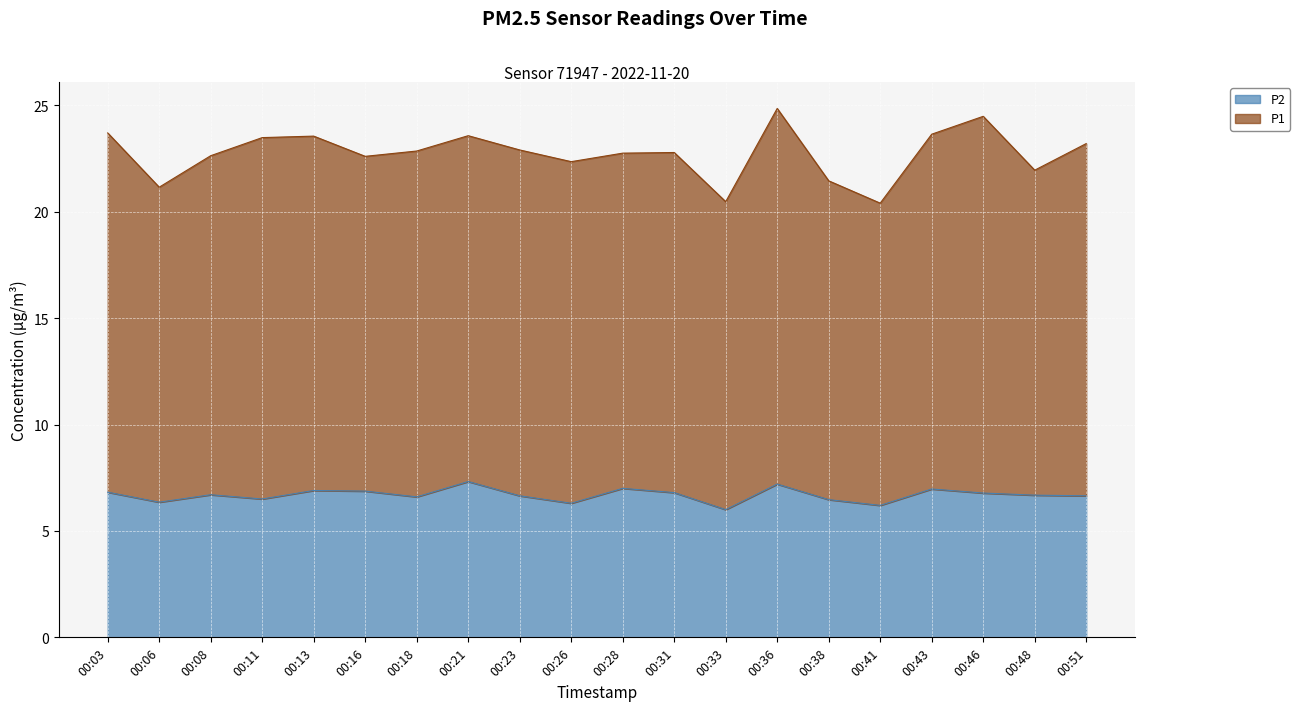

What is the difference between the maximum and minimum values in the P2 series?

1.3